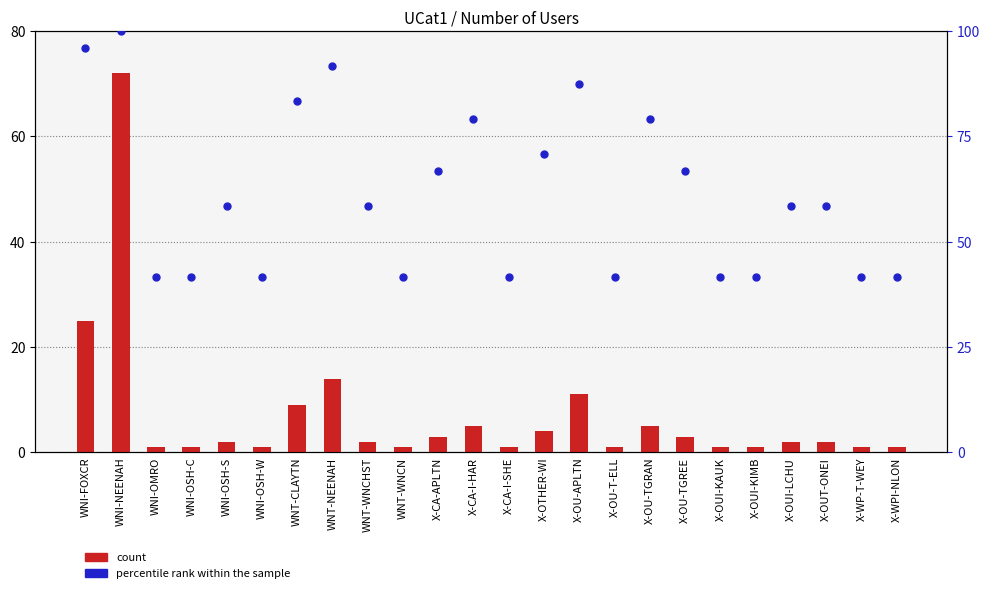

Which series has the widest spread of Y values?

count